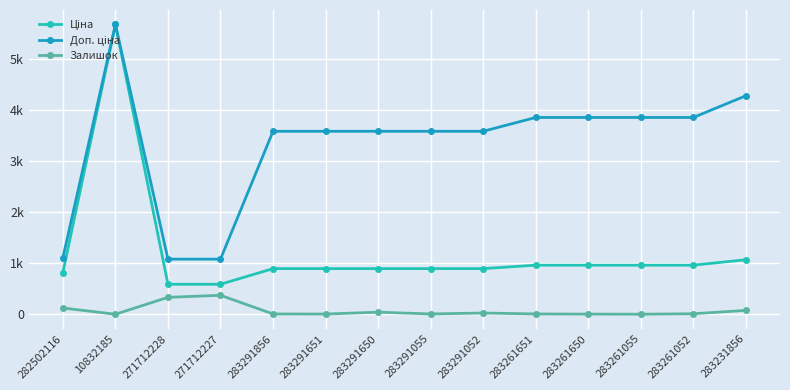

Does the chart have visible grid lines?

Yes